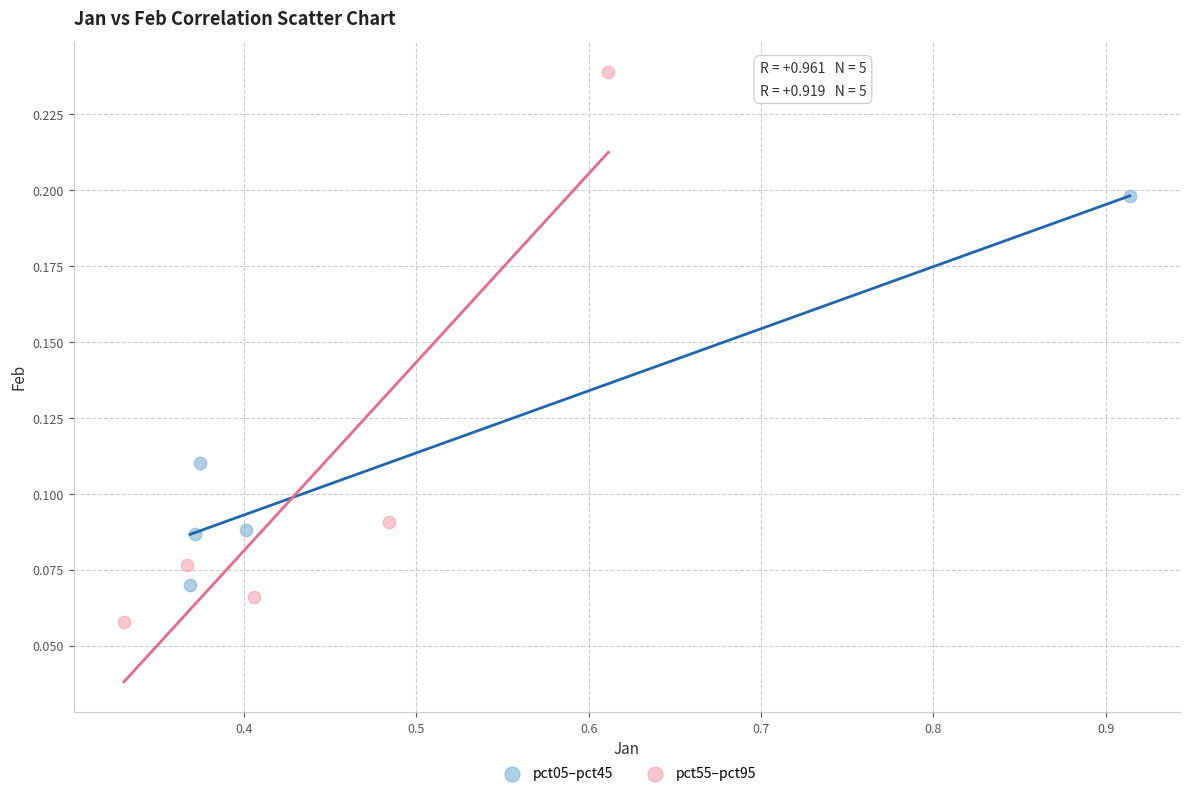

What are all the series names shown in the legend?

pct05–pct45, pct55–pct95